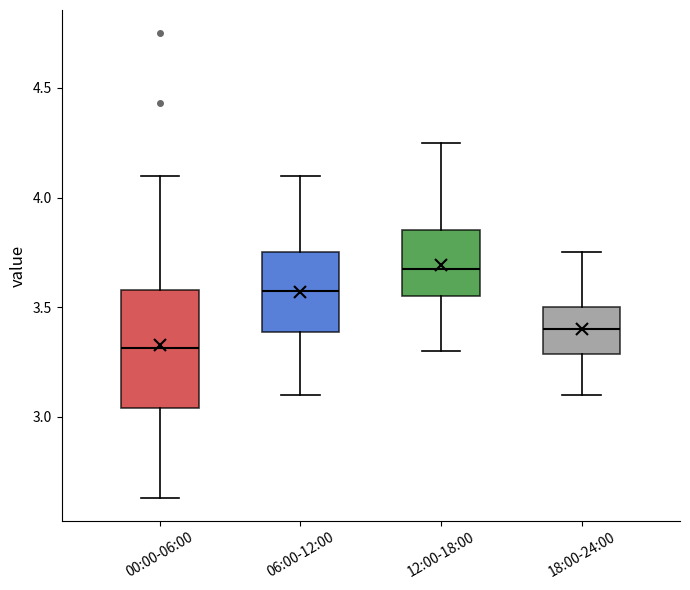

Where is the upper edge of the box for 06:00-12:00 on the y-axis? The values are not printed on the chart, so give them approximately, as read against the axis.

3.75